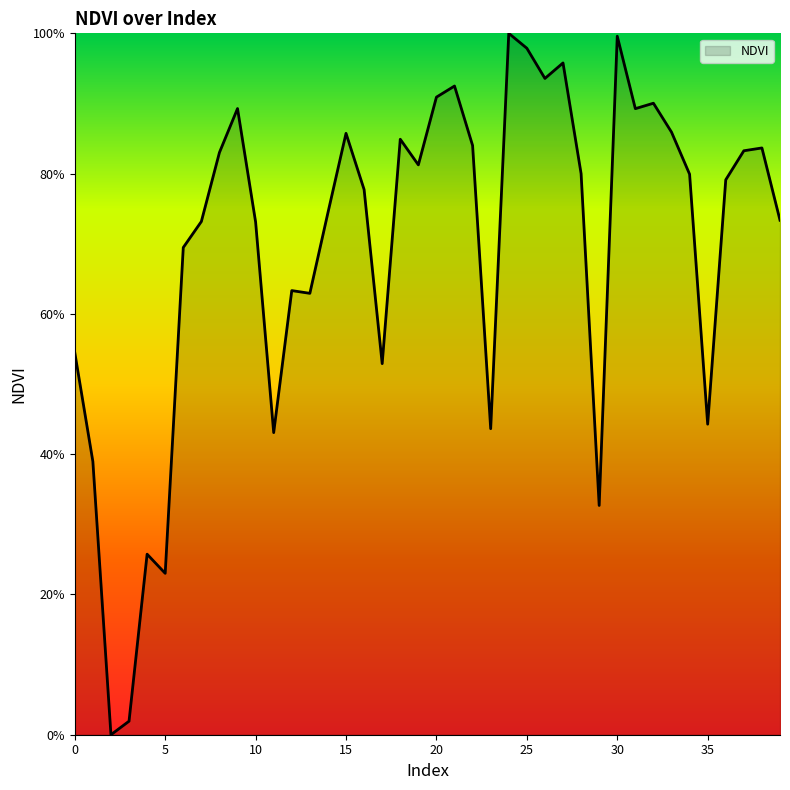

What is the difference between the second highest and second lowest values?

1.0